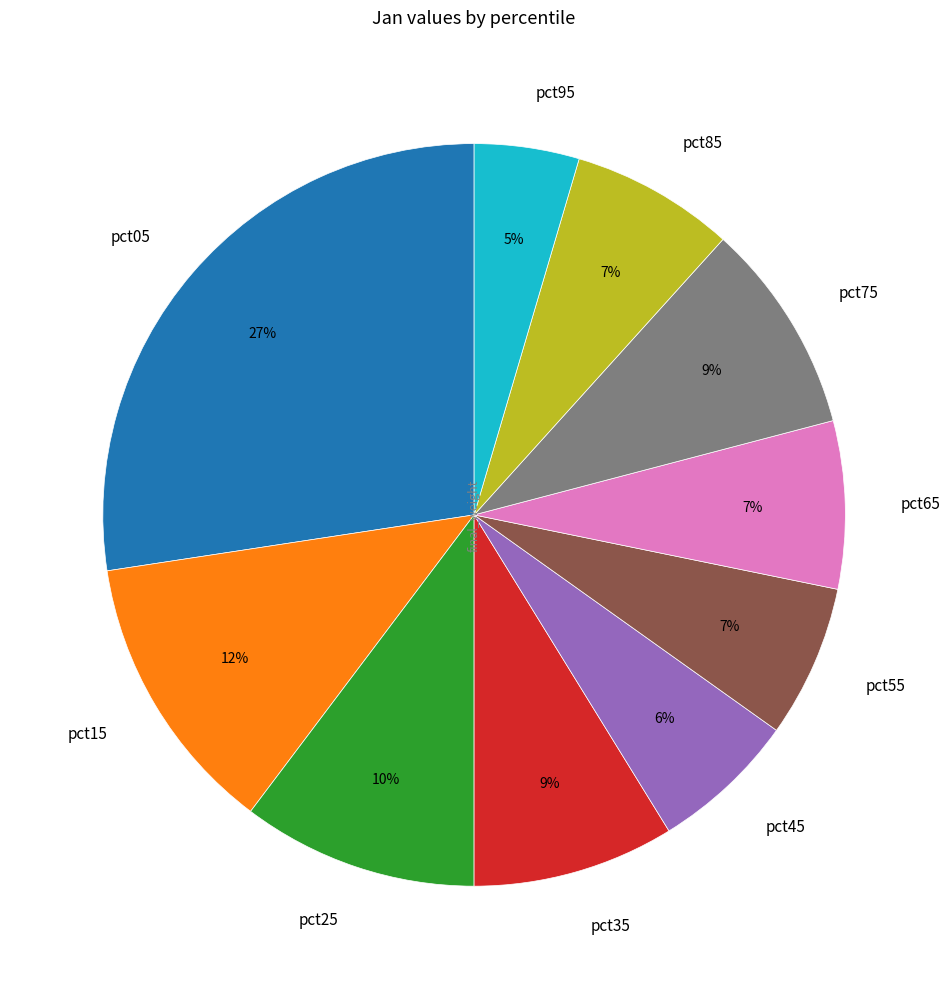

Between pct85 and pct25, which is larger?

pct25